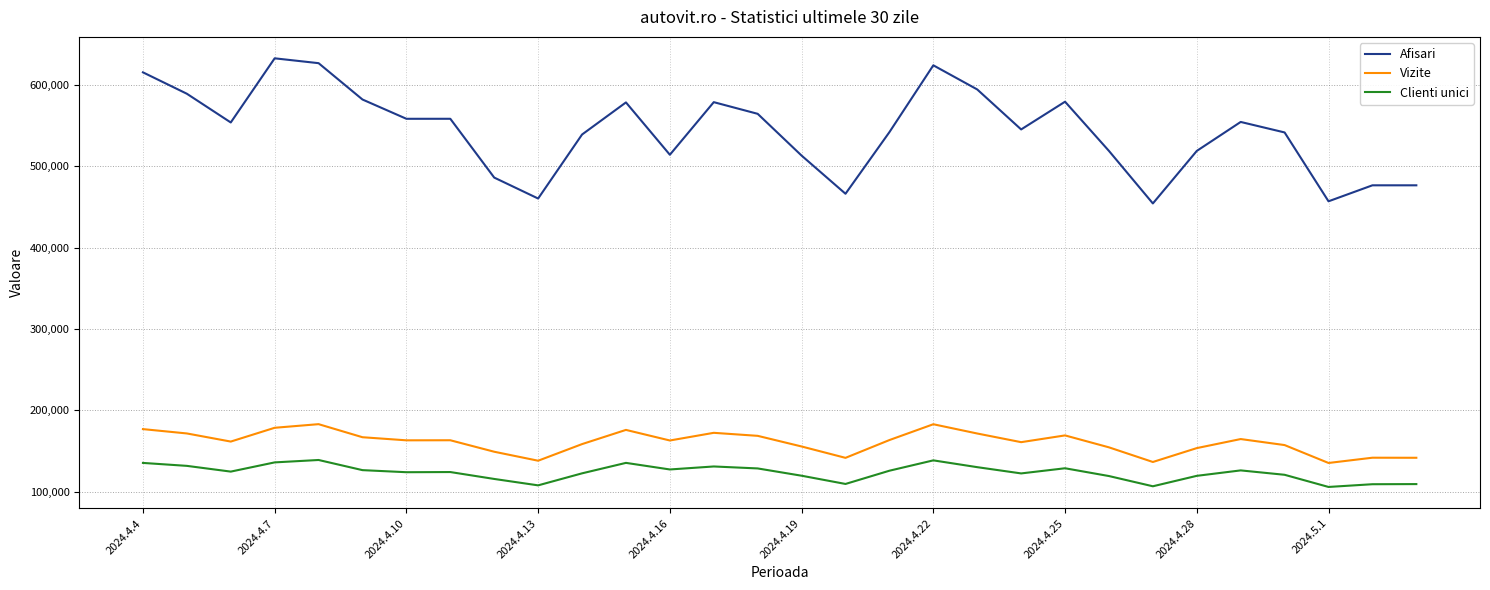

Which series has the largest total across all categories?

Afisari